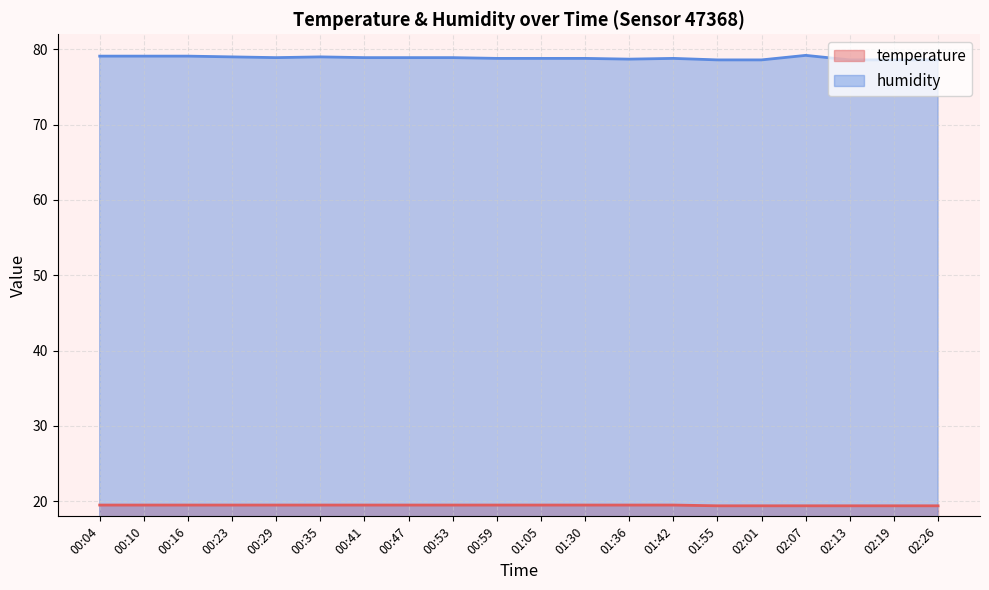

Between 00:53 and 01:36, which is larger?

00:53